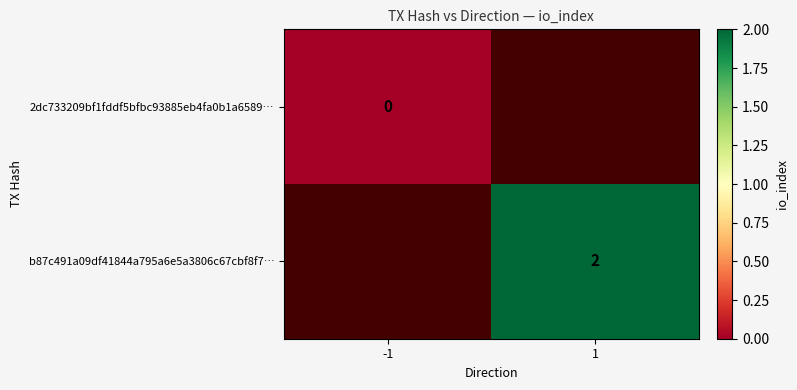

How many categories are shown in the chart?

2